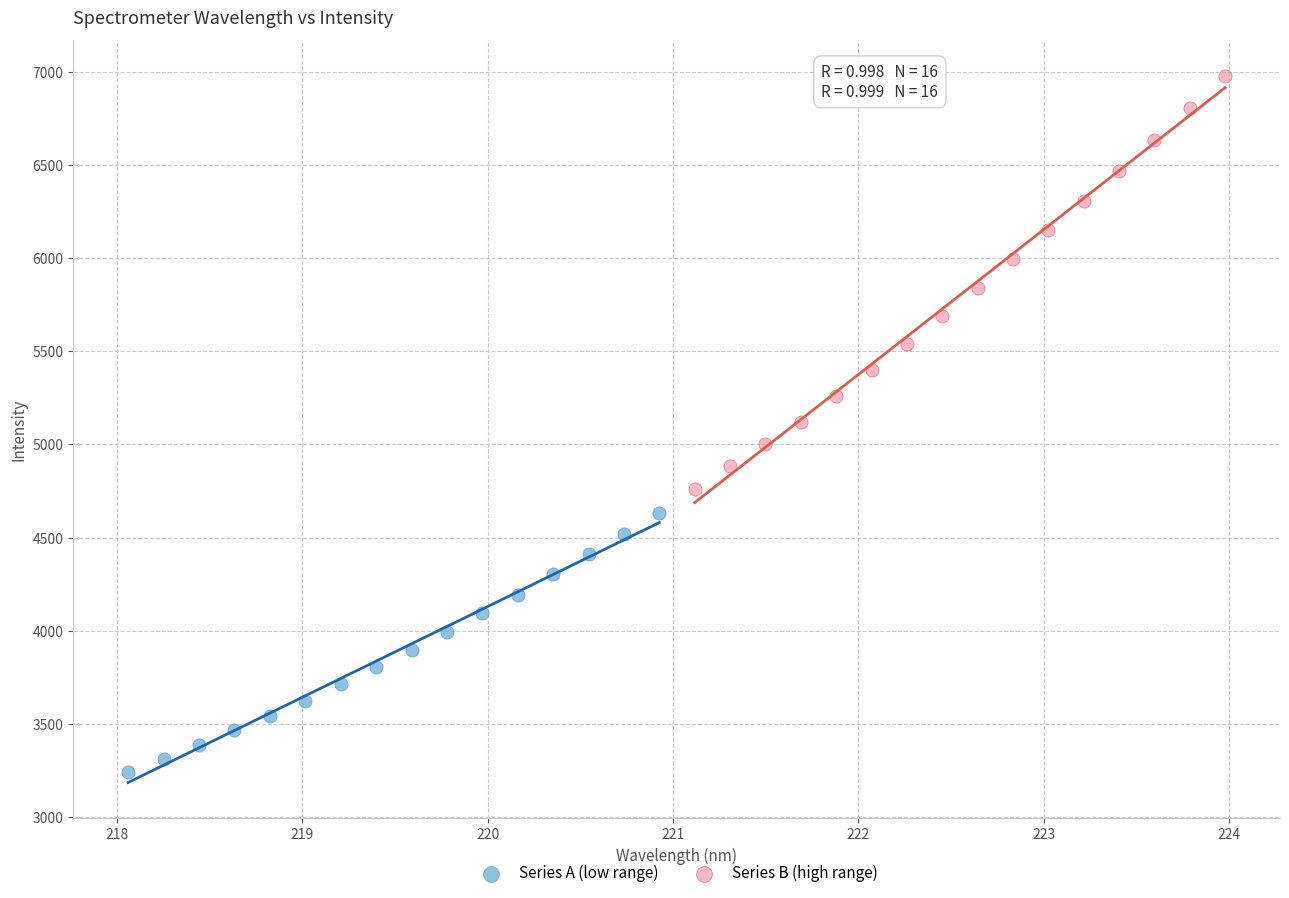

Which series has the widest spread of Y values?

Series B (high range)